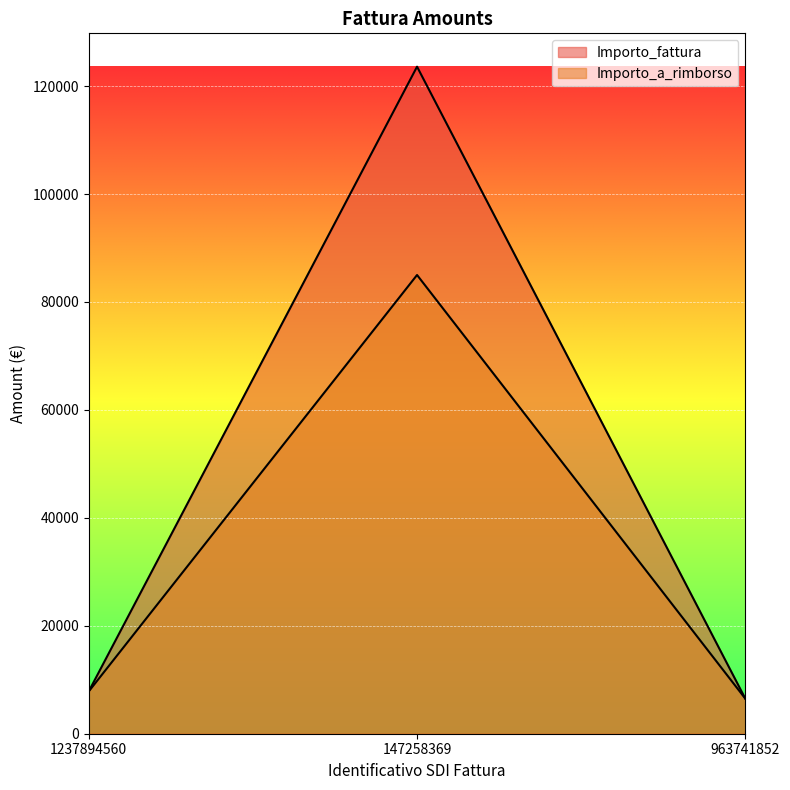

The Importo_fattura series shows 7856.2 at 1237894560. True or false?

True